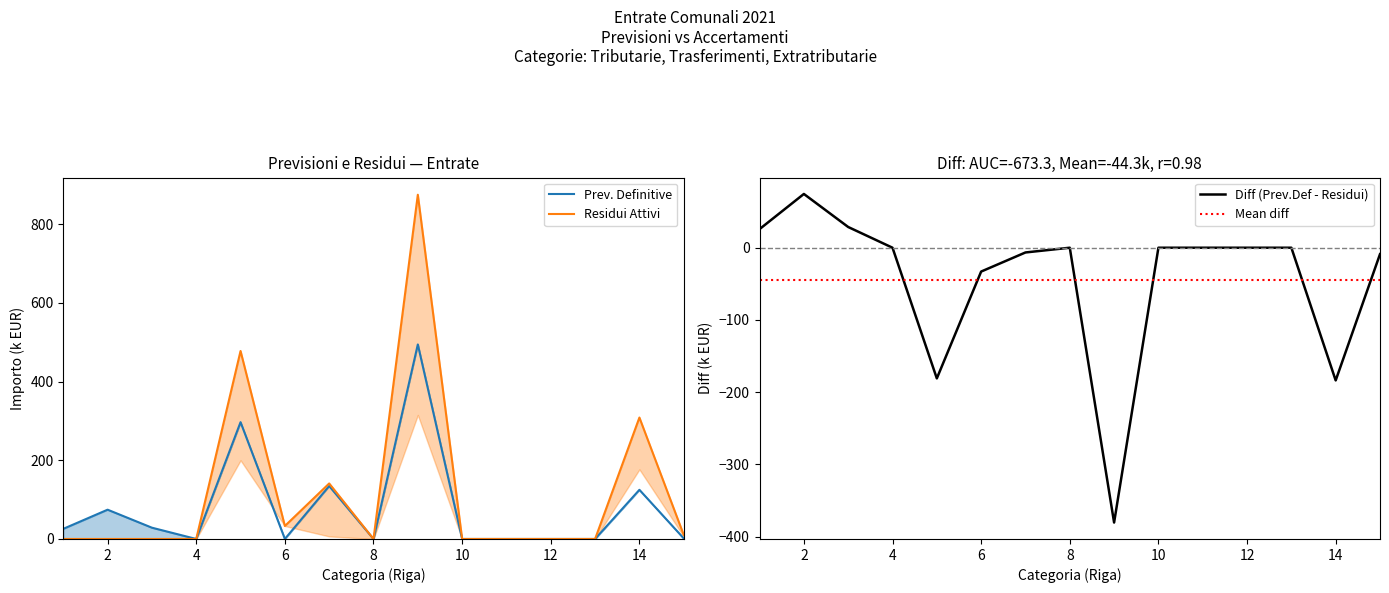

How many positive values does the col_12 (Residui attivi) series have?

6